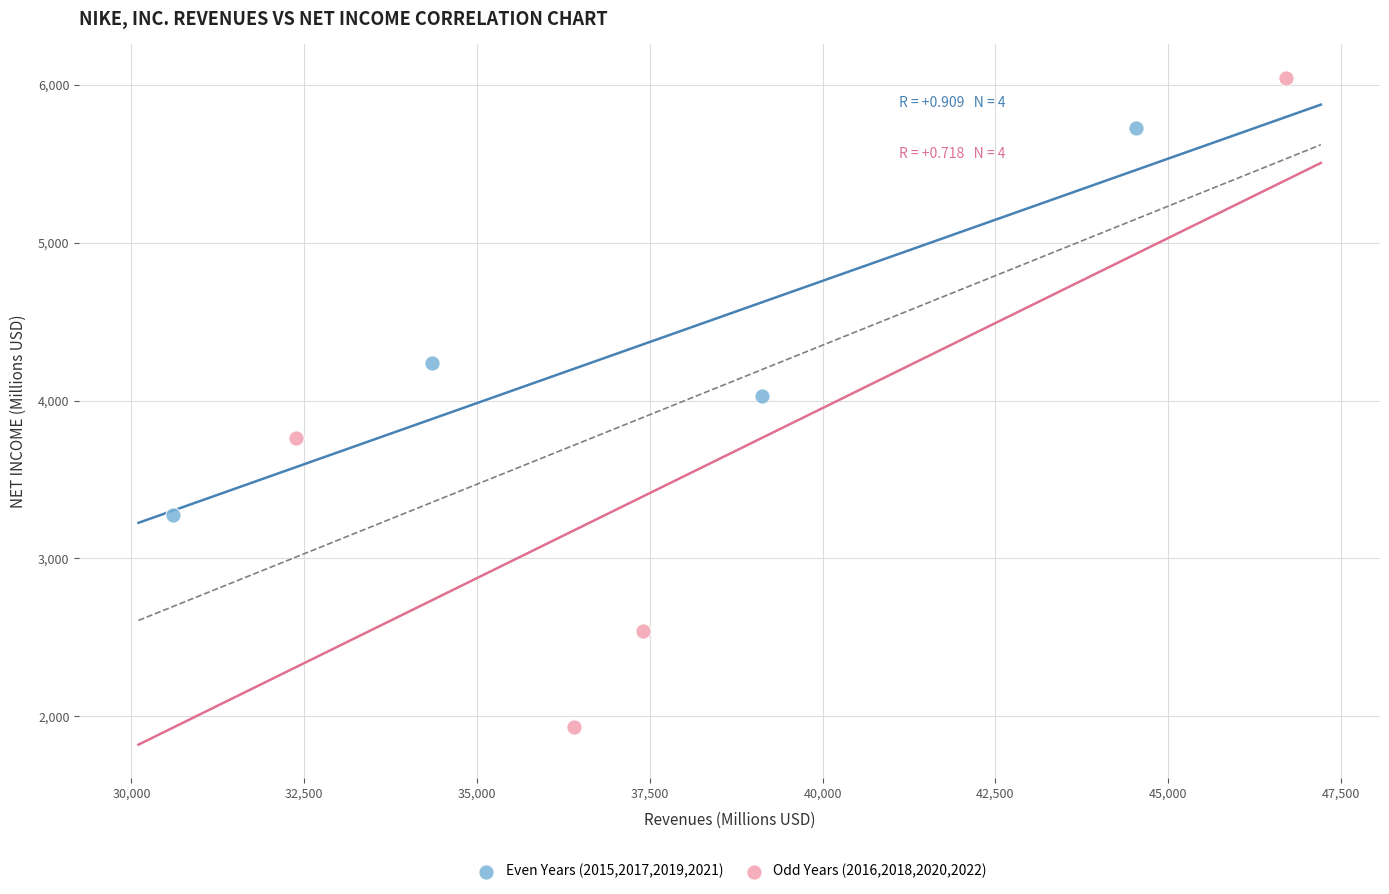

What are all the series names shown in the legend?

Even Years (2015,2017,2019,2021), Odd Years (2016,2018,2020,2022)